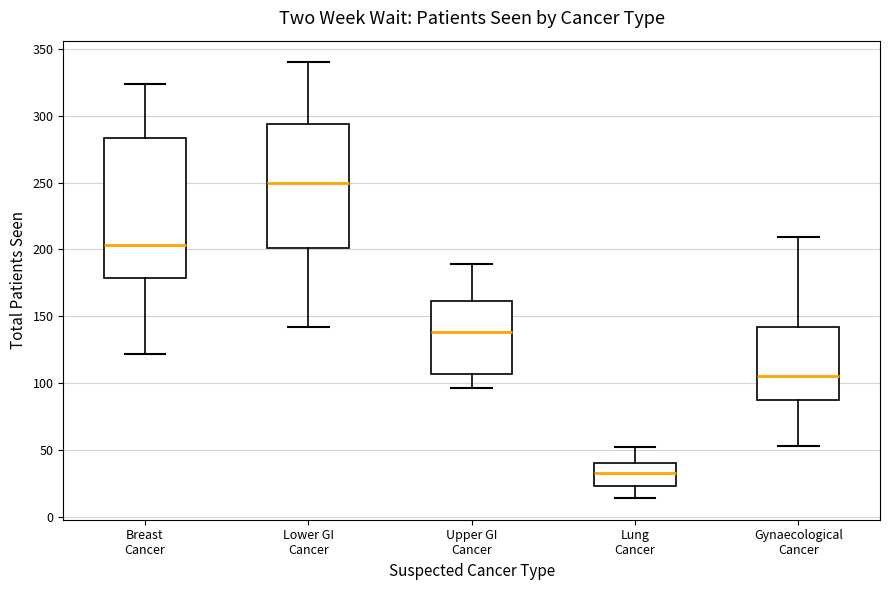

Reading left to right, transcribe this box plot: for each box, give where its median line is, the range the box spans, and where its two whiskers end, as read against the y-axis. The values are not printed on the chart, so give them approximately, as read against the axis.

Breast Cancer: median 205, box 180 to 285, whiskers 120 to 325
Lower GI Cancer: median 250, box 200 to 295, whiskers 140 to 340
Upper GI Cancer: median 140, box 105 to 160, whiskers 95 to 190
Lung Cancer: median 35, box 25 to 40, whiskers 15 to 50
Gynaecological Cancer: median 105, box 90 to 140, whiskers 55 to 210